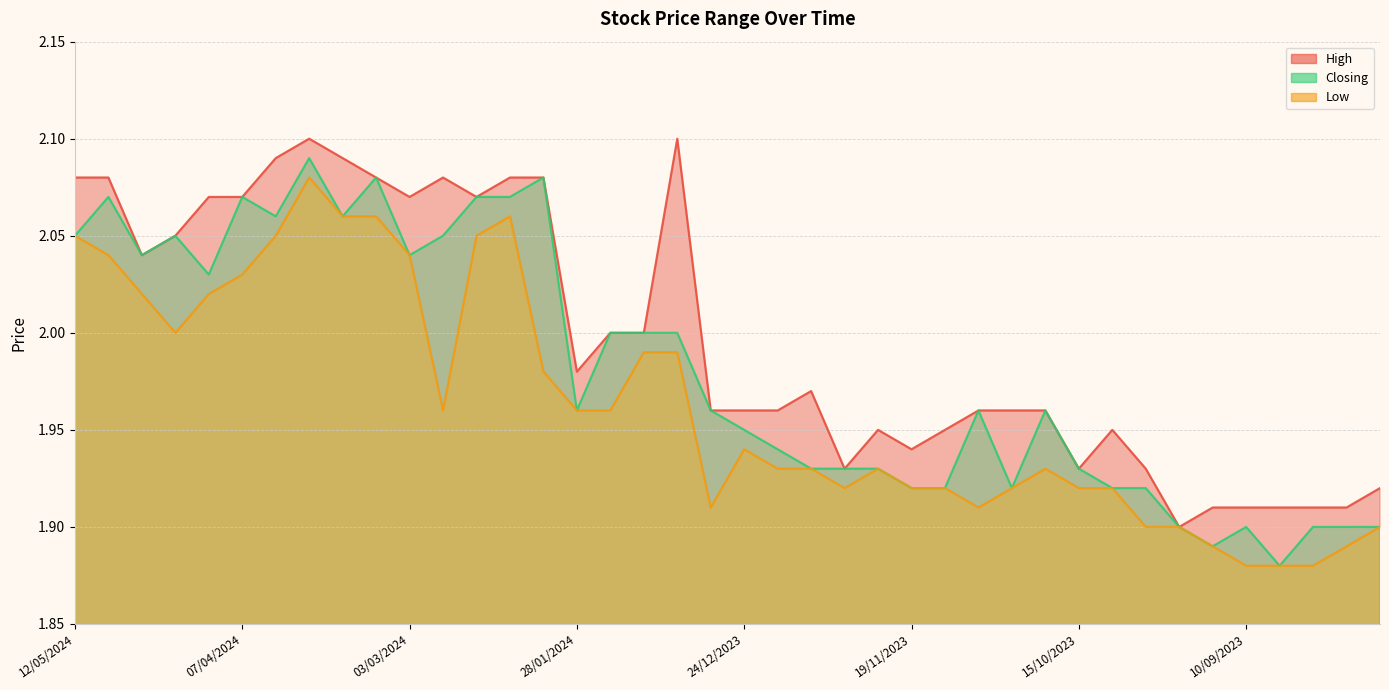

What is the label of the 16th point from the left?

28/01/2024